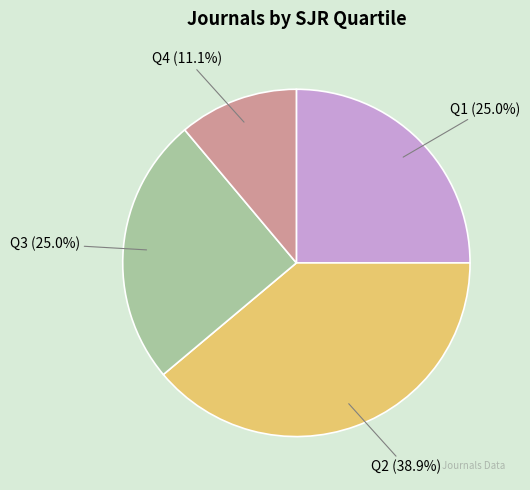

Is there any slice that represents more than half of the pie?

No